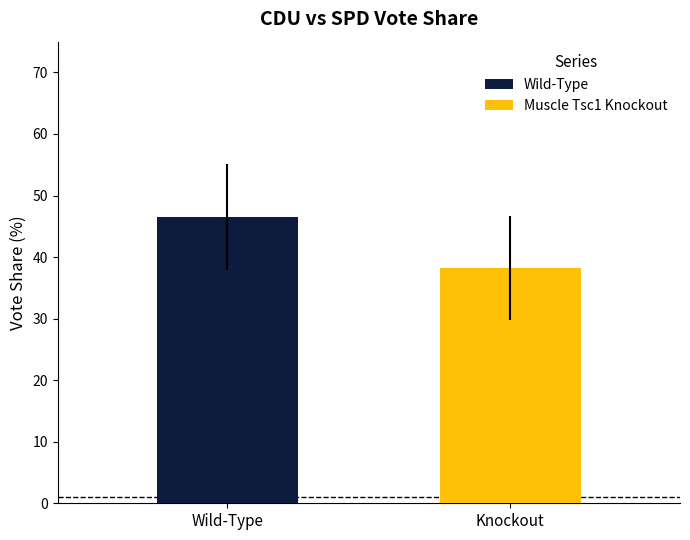

Rank the series by their average value, from lowest to highest.

Muscle Tsc1 Knockout, Wild-Type